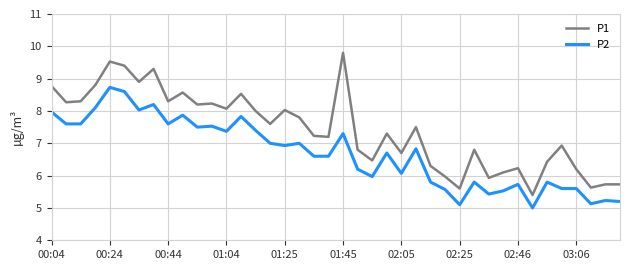

What is the maximum value for P1?

9.8